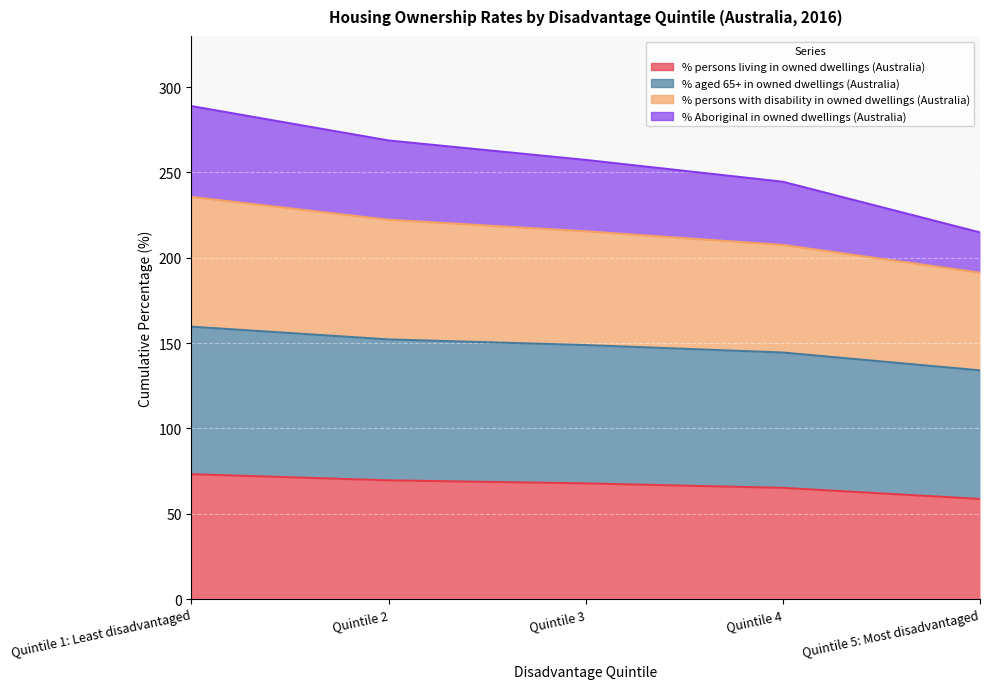

True or false: % aged 65+ in owned dwellings (Australia) and % persons with disability (of owned dwellings) intersect in this chart.

False